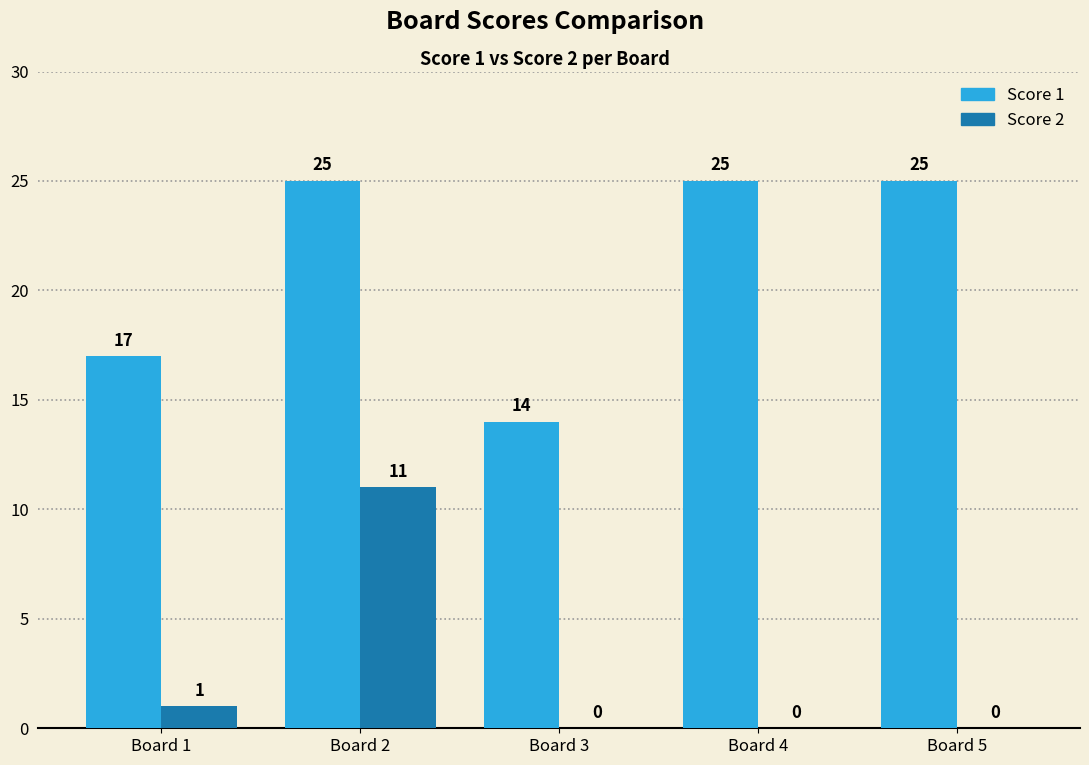

Reading left to right, extract all data points from this chart.

Score 1: 17	25	14	25	25
Score 2: 1	11	0	0	0